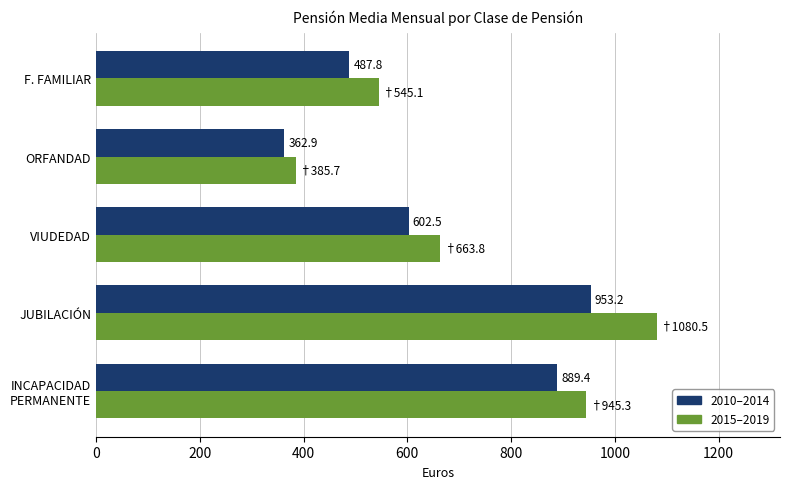

How many data points in 2010–2014 are above 602?

3